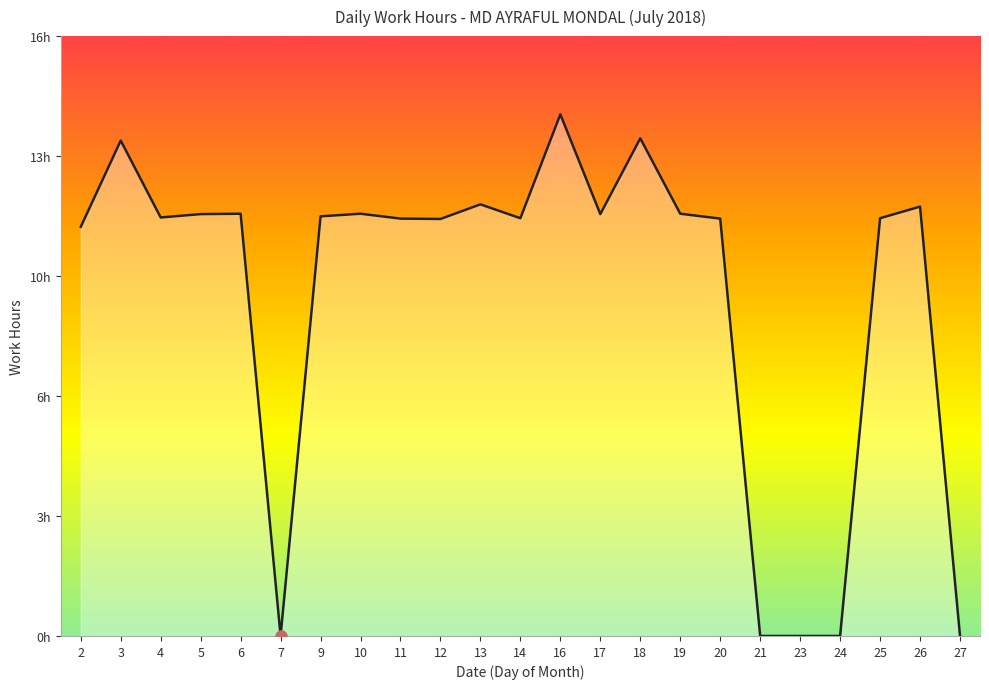

Where does the data first go above 11?

3